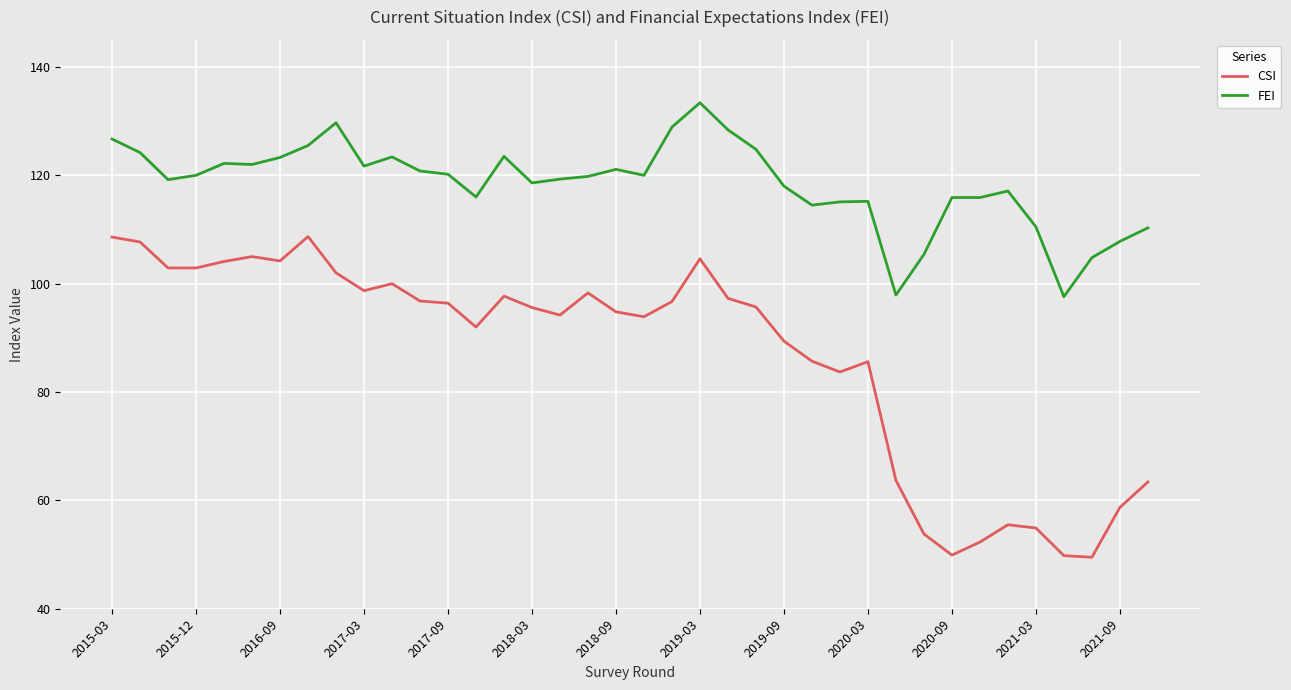

Which series has the largest total across all categories?

FEI